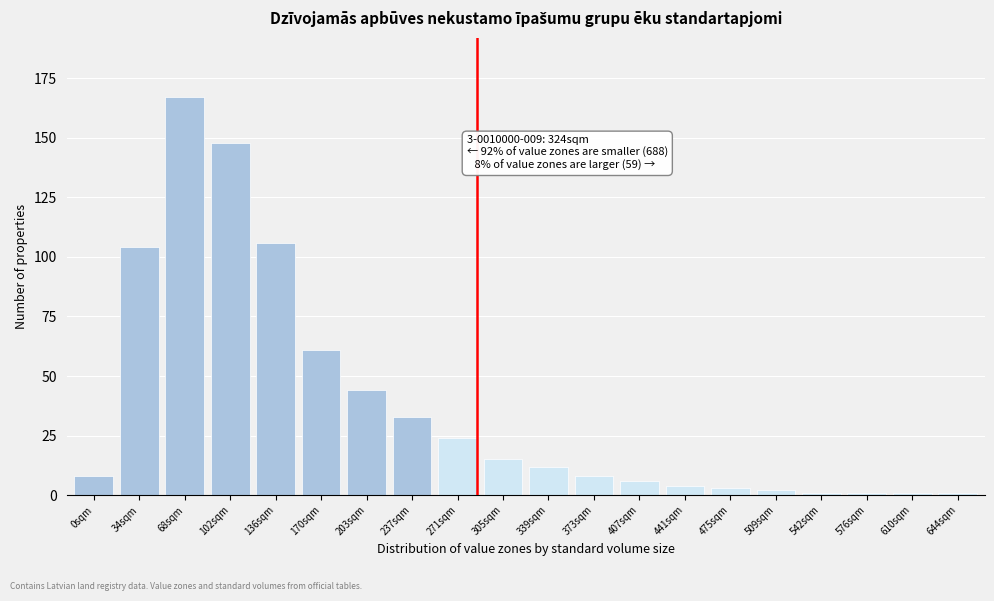

Reading right to left, what are all the values shown in this chart?

1	1	1	1	2	3	4	6	8	12	15	24	33	44	61	106	148	167	104	8